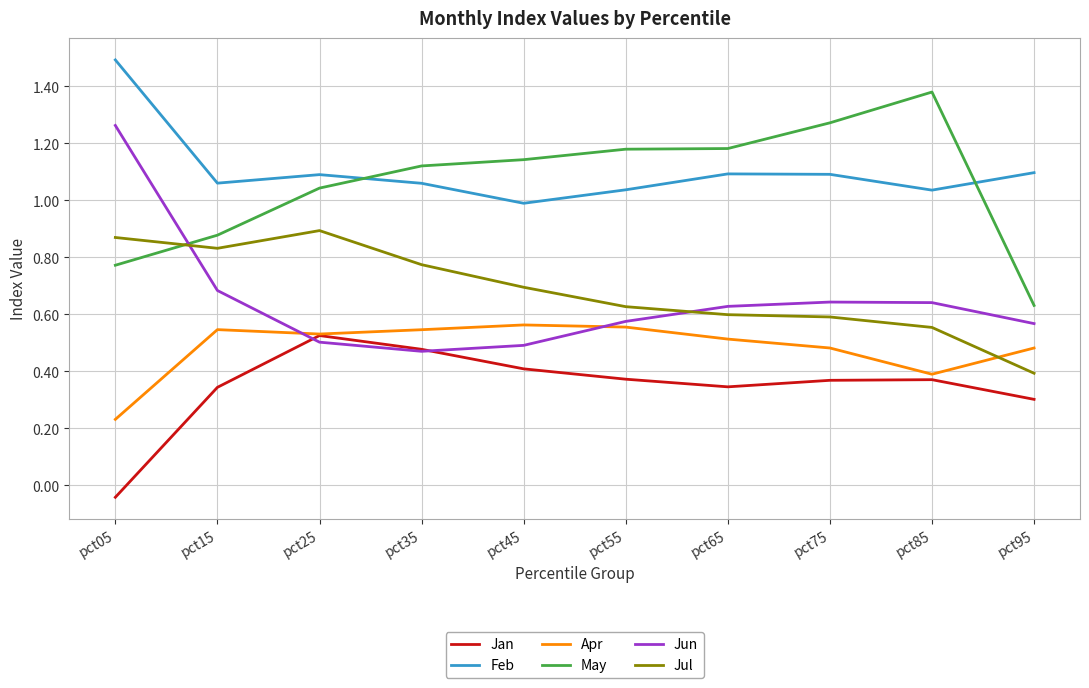

What is the total value across all series at pct55?

4.3